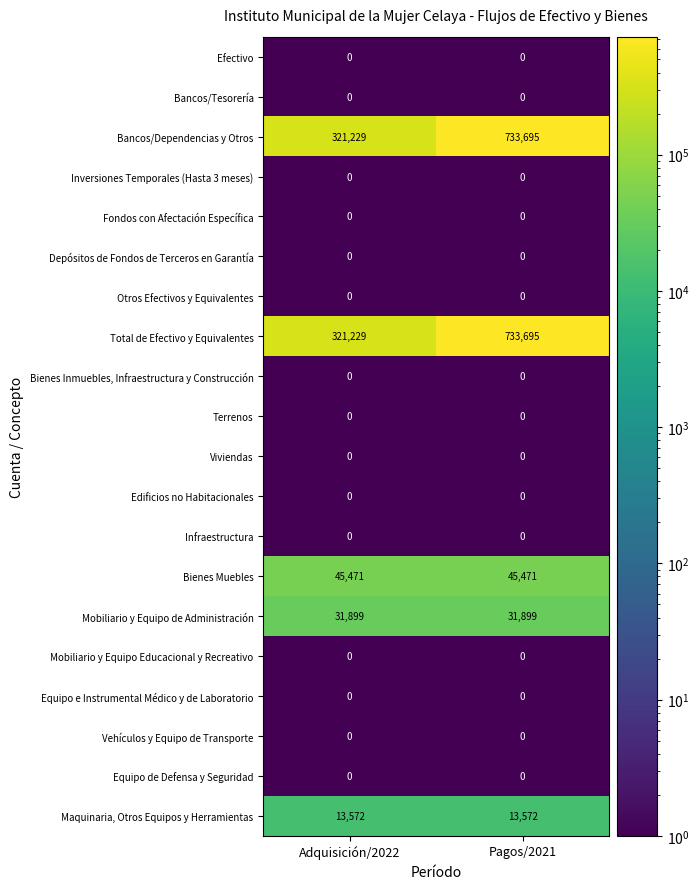

What is the sum of the Maquinaria, Otros Equipos y Herramientas values at Pagos/2021 and Adquisición/2022?

27144